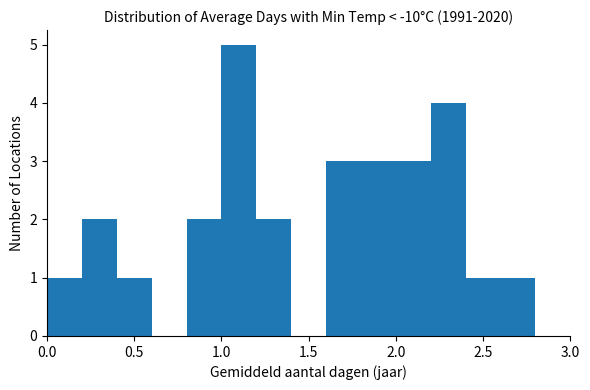

Reading left to right, transcribe this chart: for each bar, give the range it covers on the x-axis and its height. The values are not printed on the chart, so give them approximately, as read against the axis.

0.0 to 0.2: 1
0.2 to 0.4: 2
0.4 to 0.6: 1
0.6 to 0.8: 0
0.8 to 1.0: 2
1.0 to 1.2: 5
1.2 to 1.4: 2
1.4 to 1.6: 0
1.6 to 1.8: 3
1.8 to 2.0: 3
2.0 to 2.2: 3
2.2 to 2.4: 4
2.4 to 2.6: 1
2.6 to 2.8: 1
2.8 to 3.0: 0